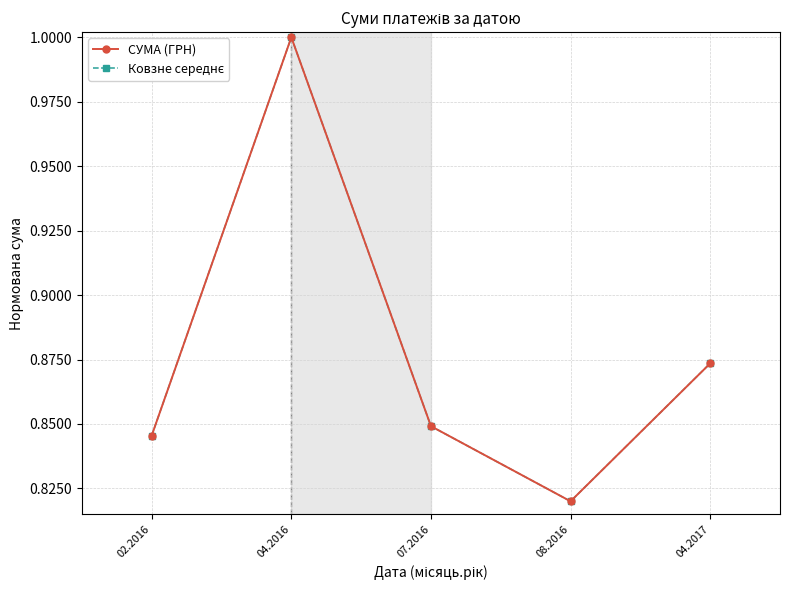

In Ковзне середнє, how many points are lower than both neighbors (excluding endpoints)?

1